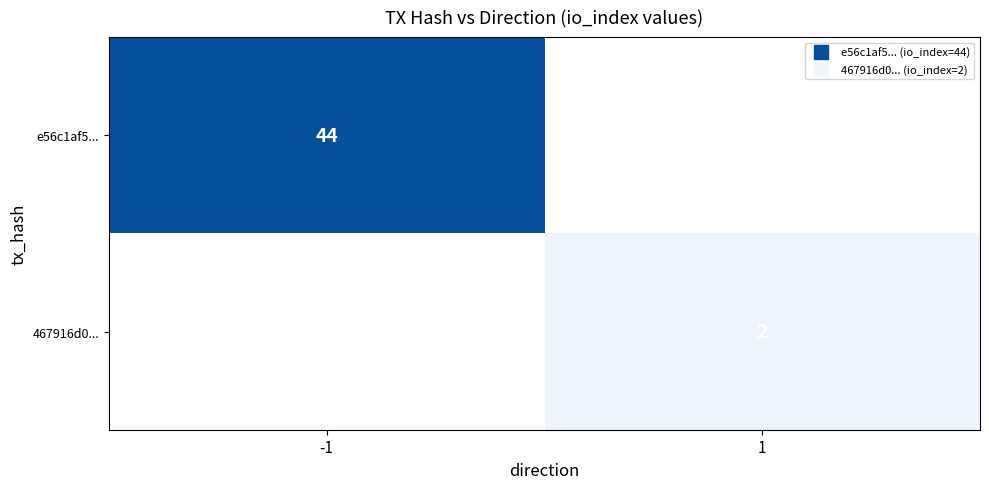

Count the number of data series in this chart.

2